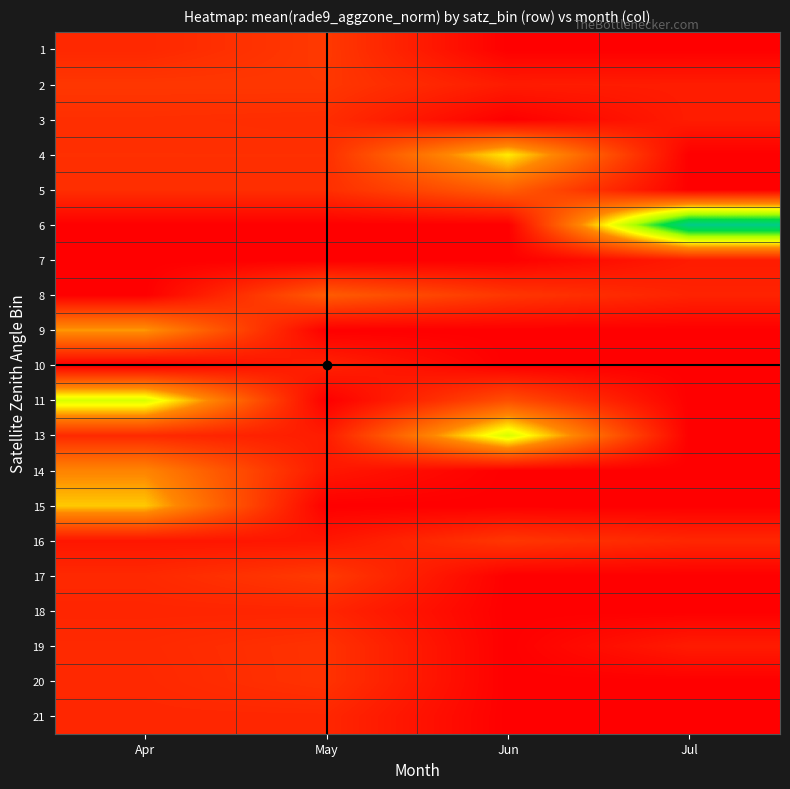

At how many categories does at least one series exceed 4?

3